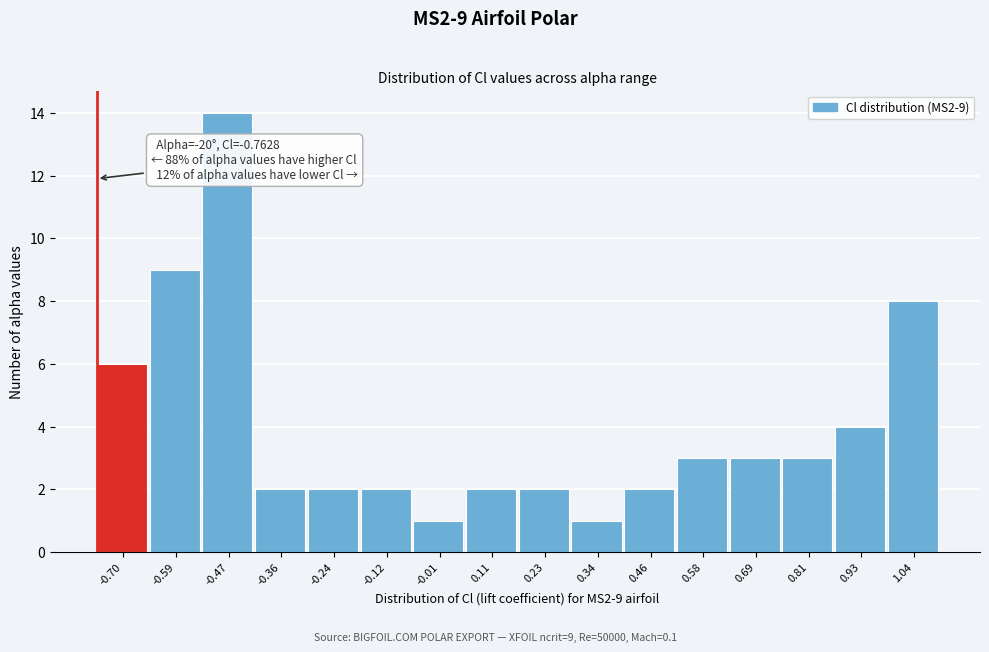

Over which range of the x-axis is the bar tallest?

-0.52 to -0.42